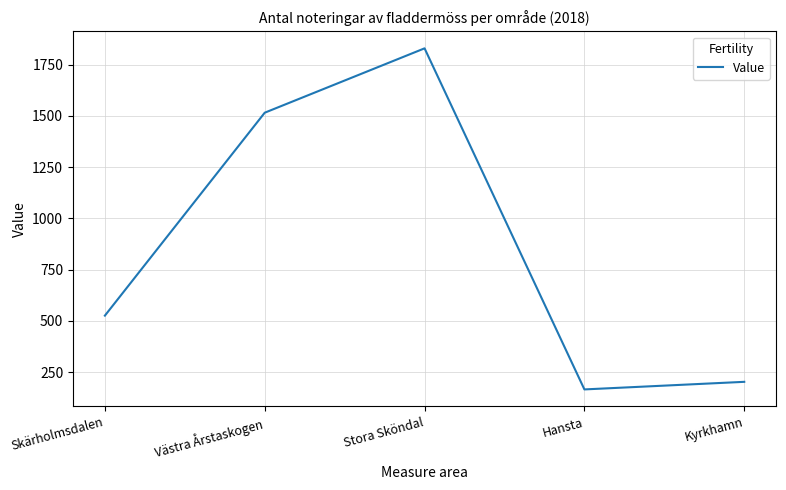

Approximately how many times larger is the value at Stora Sköndal compared to Kyrkhamn?

9.0